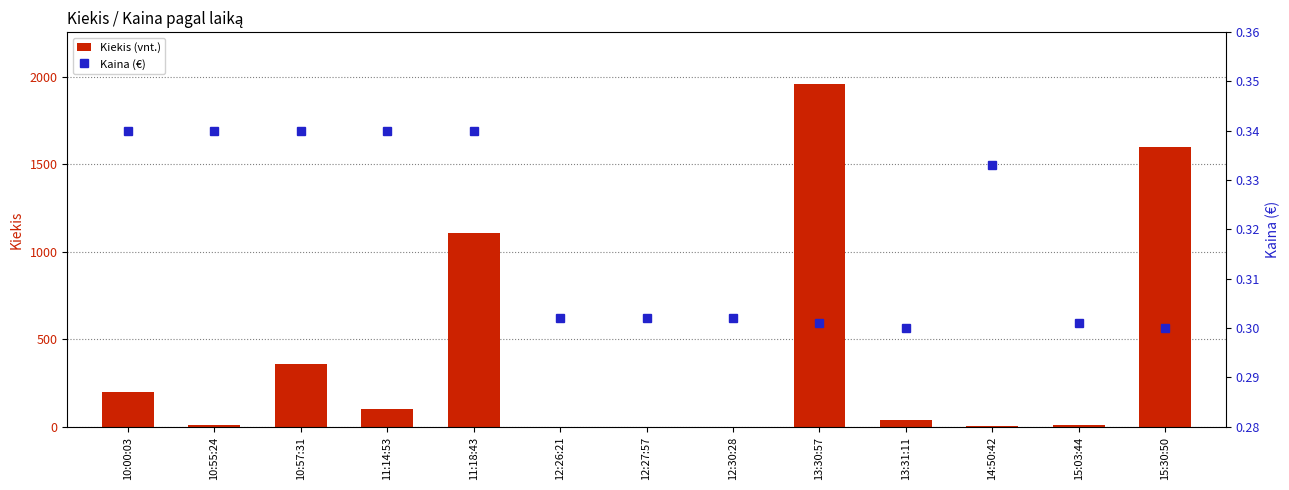

Is it true that Kaina (€) equals 0.4 at 10:55:24?

False